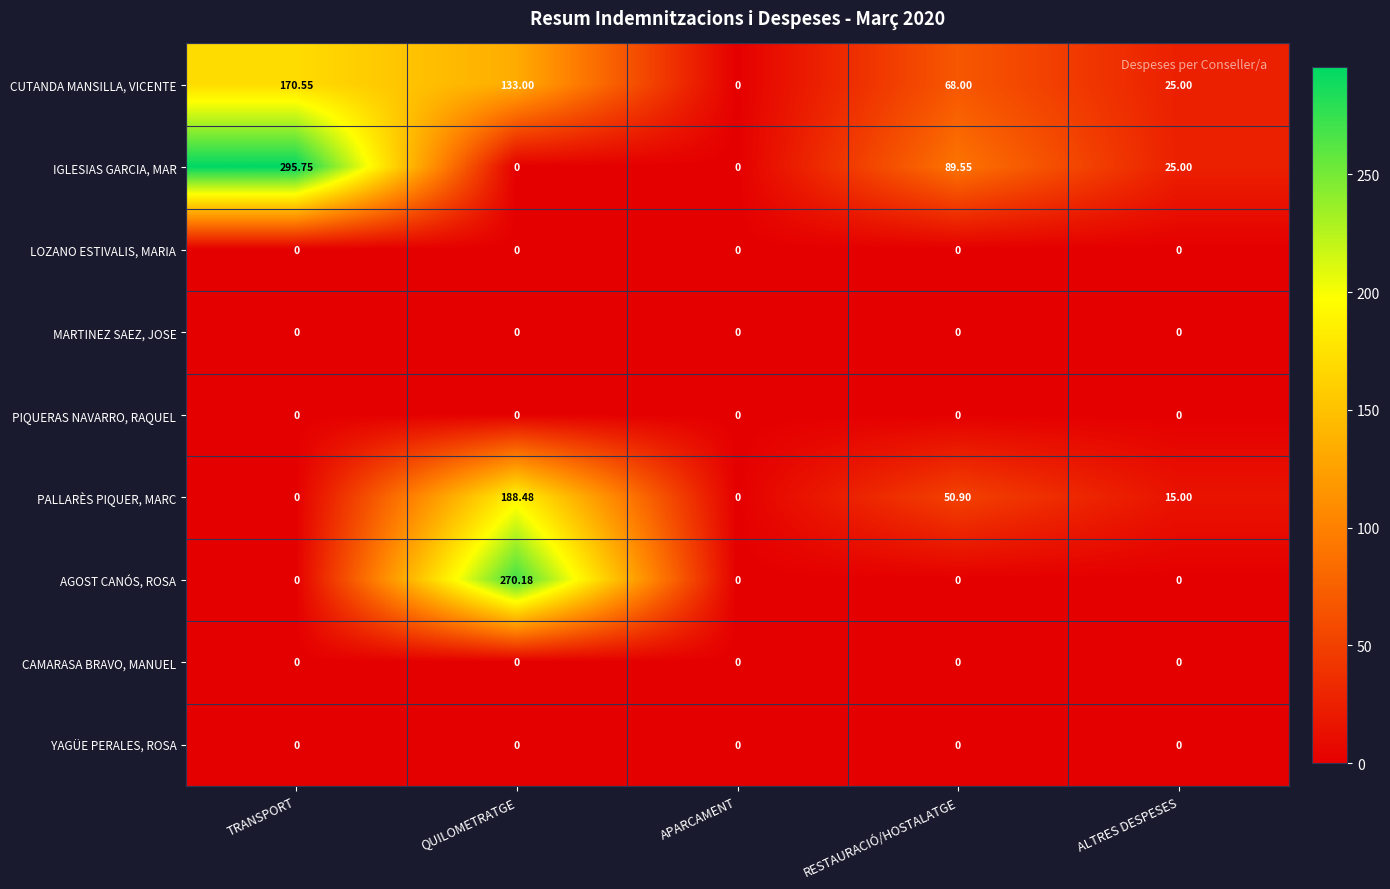

Which series has the largest total across all categories?

IGLESIAS GARCIA, MAR